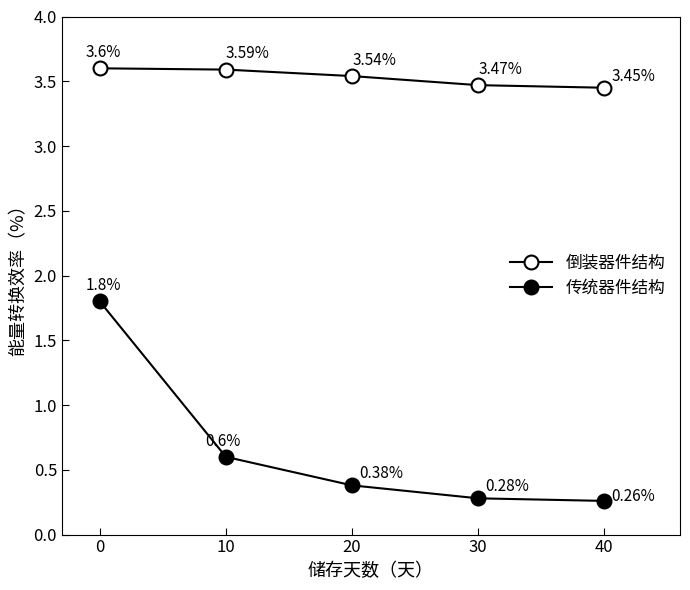

How many 倒装器件结构 values are between 3 and 4?

5